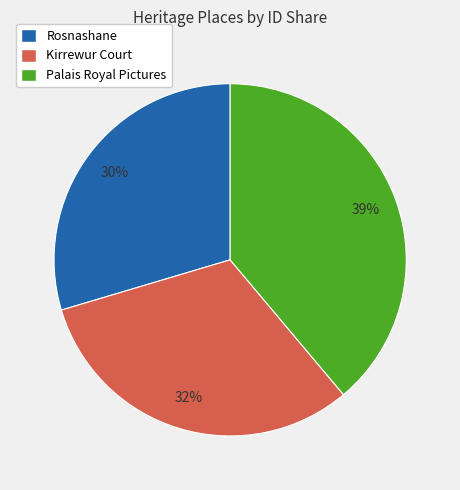

Is the sum of Kirrewur Court and Rosnashane greater than half?

Yes